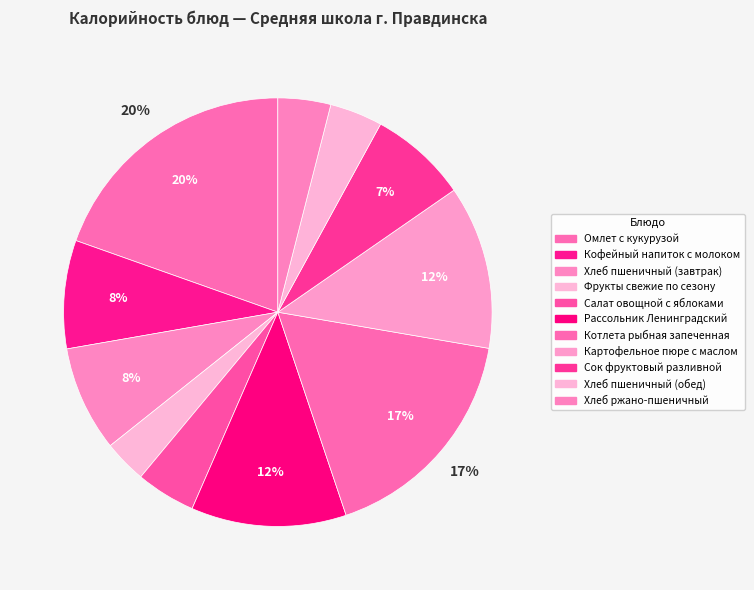

What percentage is the Сок фруктовый разливной slice, to the nearest percent?

7%